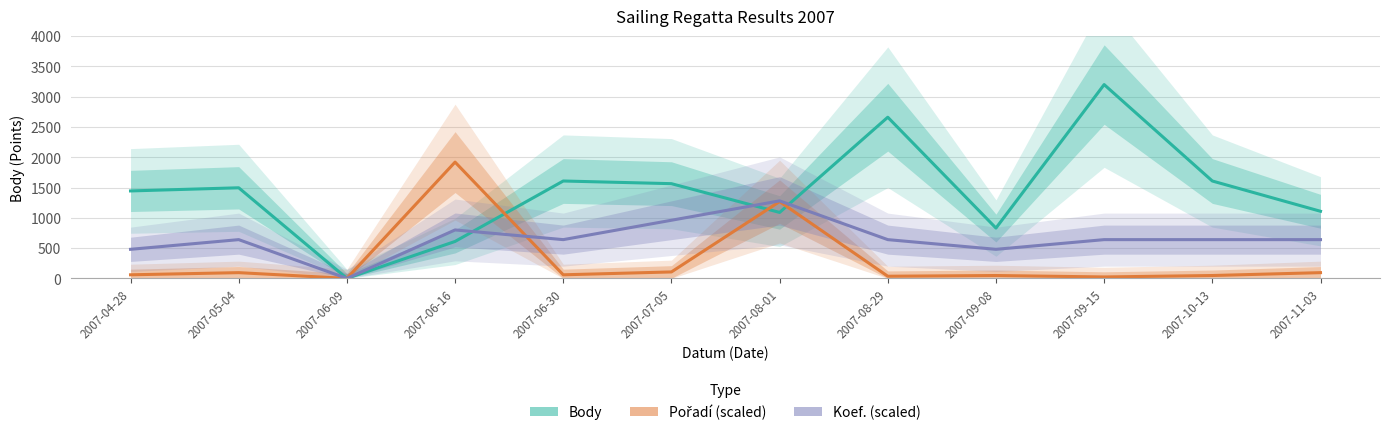

How many lines are shown in the chart?

3